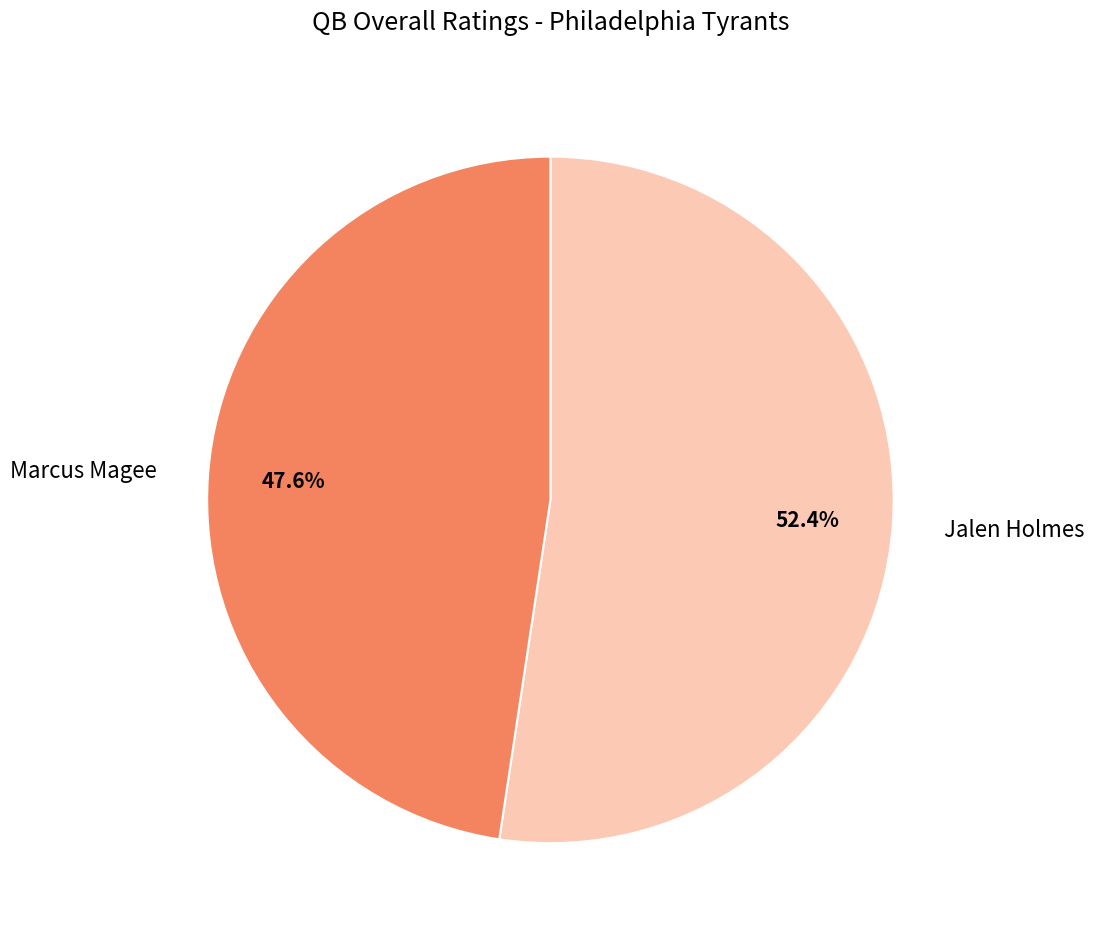

To the nearest percent, what portion does Marcus Magee represent?

48%